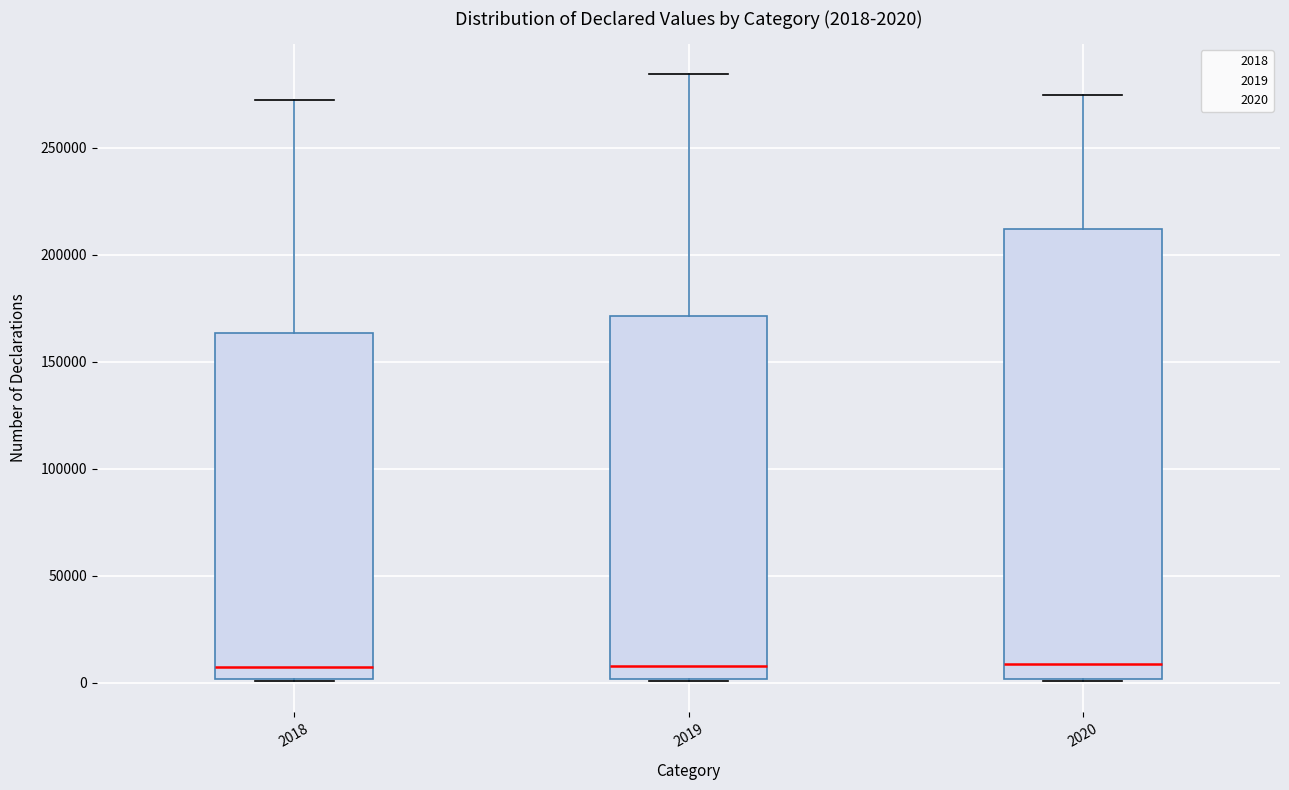

Which box is the tallest, from its lower edge to its upper edge?

2020